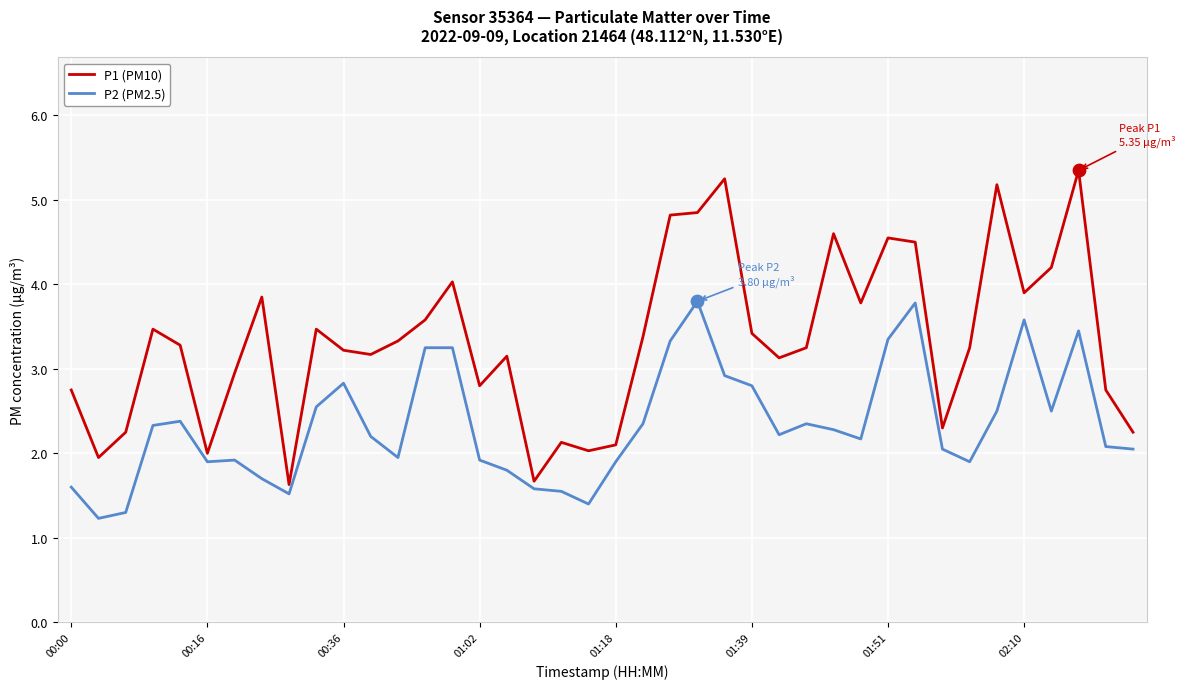

What are all the series names shown in the legend?

P1 (PM10), P2 (PM2.5)